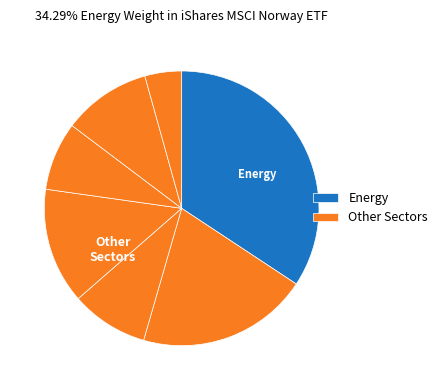

Count the number of slices in the pie.

7